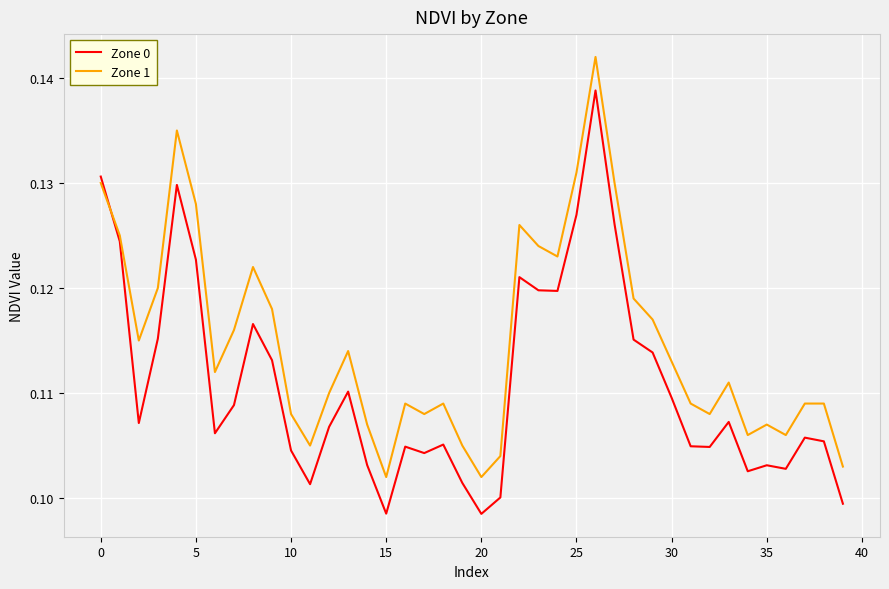

List the series in order of their overall mean, lowest first.

Zone 0, Zone 1